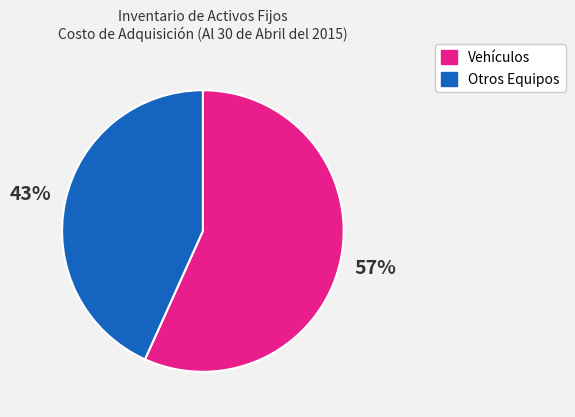

Rank the categories by value from lowest to highest.

Otros Equipos, Vehículos